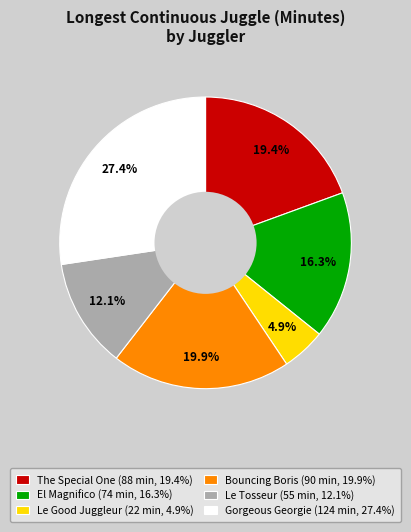

How many segments does this pie chart have?

6